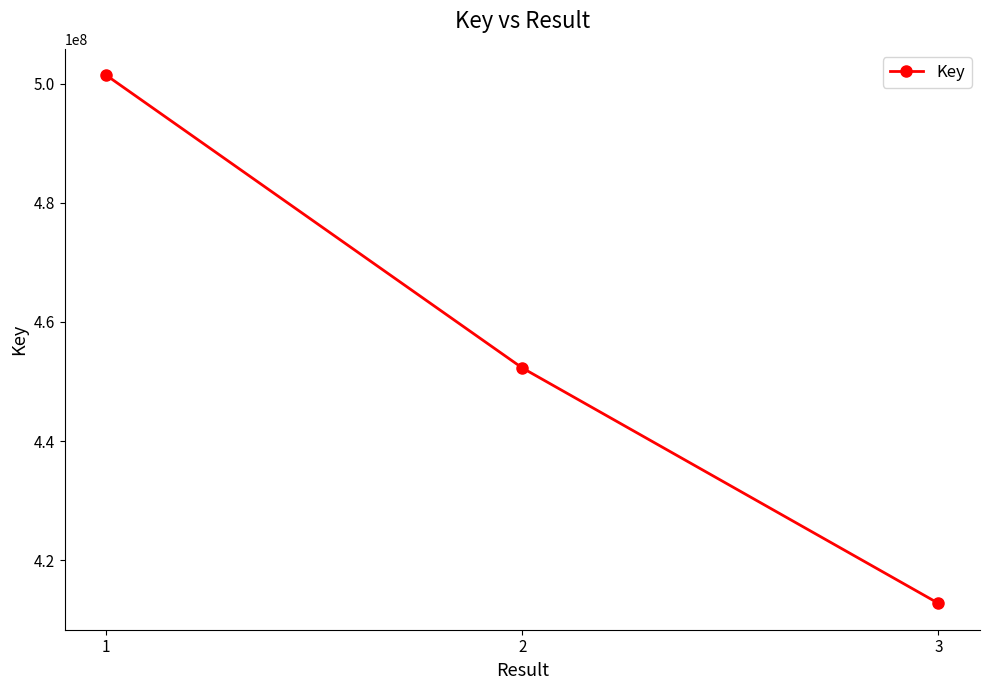

The chart shows a value of 452272290 at 2. True or false?

True